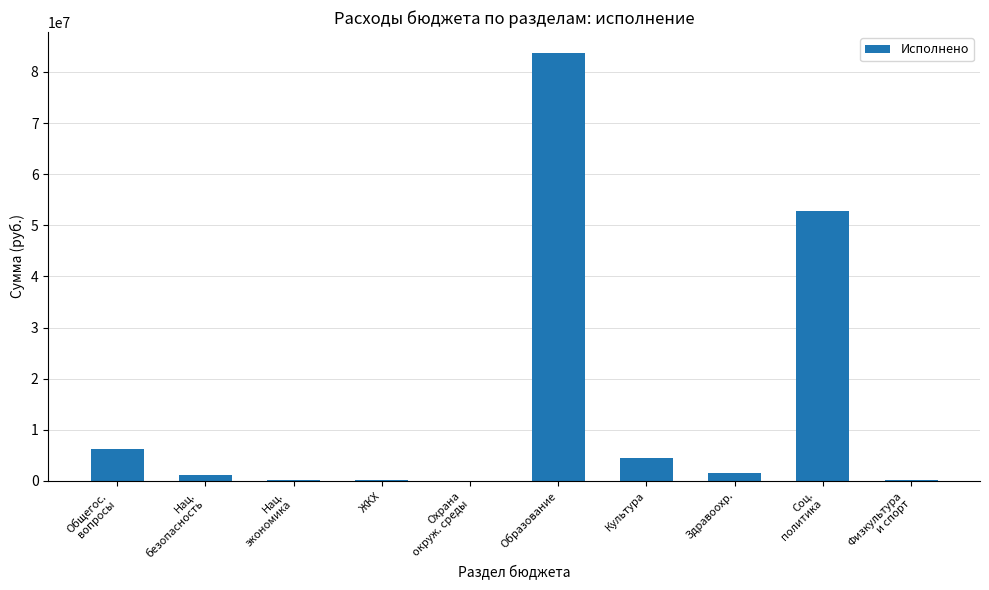

At which category does the chart reach its peak across all series?

Образование